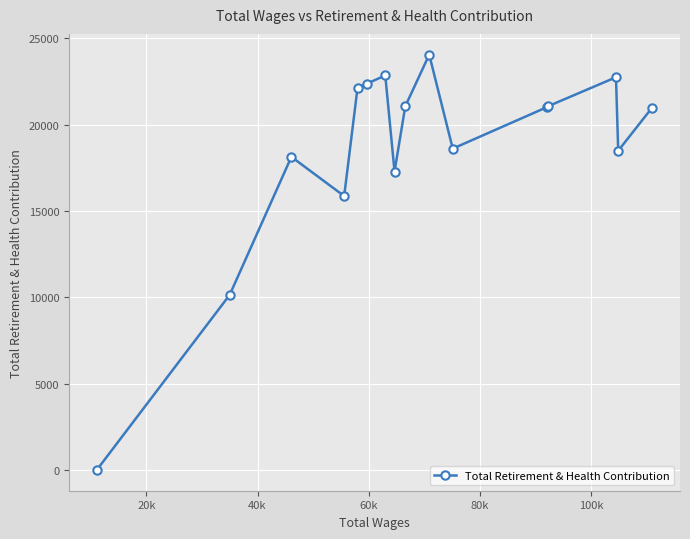

True or false: the data has more than 1 interior local peaks.

True